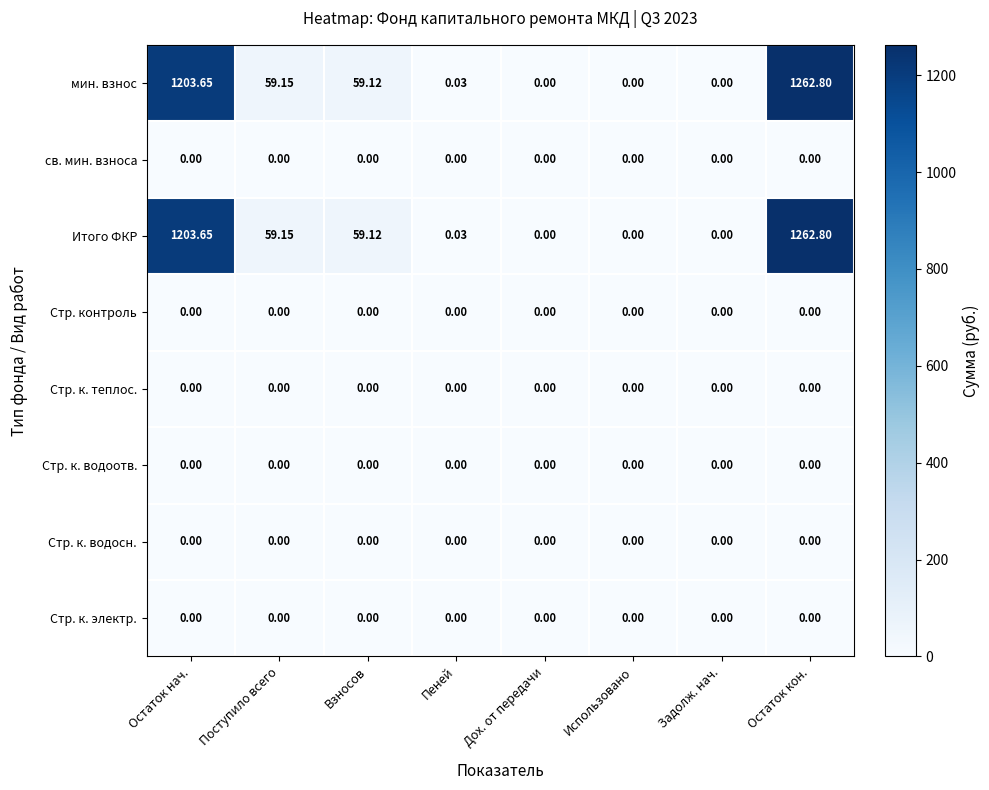

At which category is the sum across all series the highest?

Остаток кон.